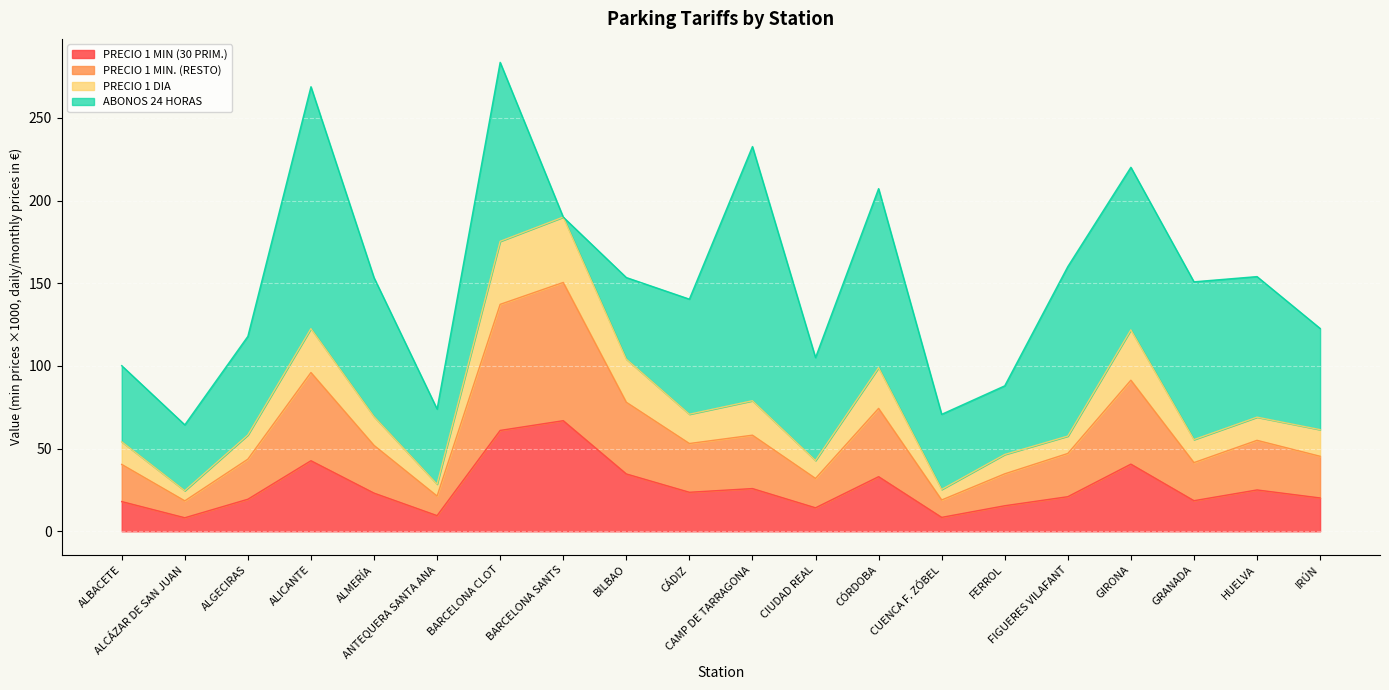

What value does the PRECIO 1 MIN (30 PRIM.) series have at CUENCA F. ZÓBEL?

8.4